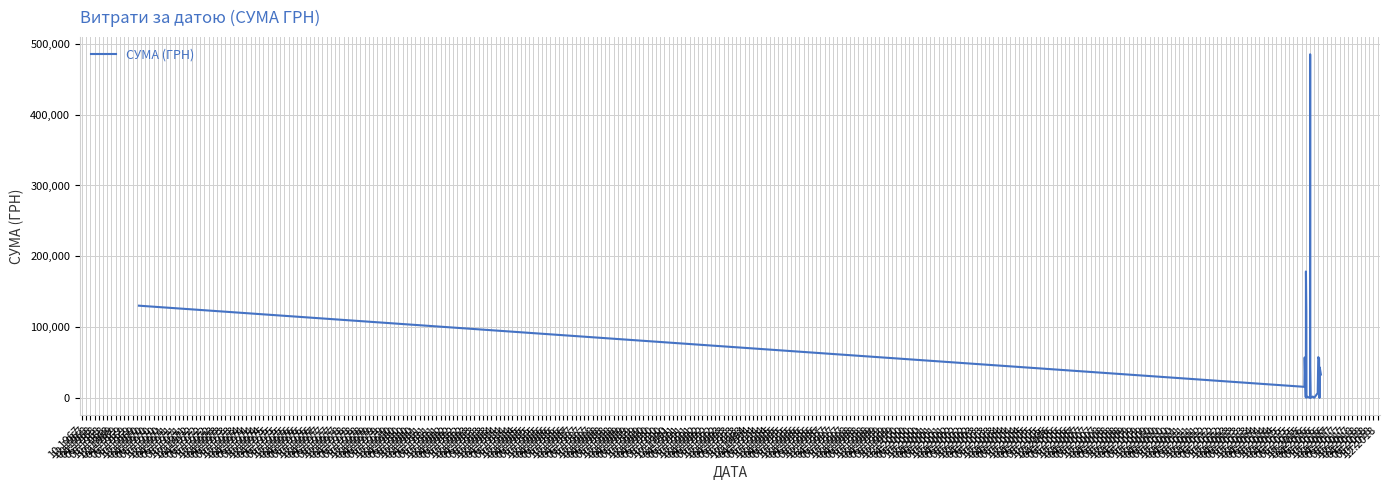

What is the difference between the maximum and minimum values?

485252.2